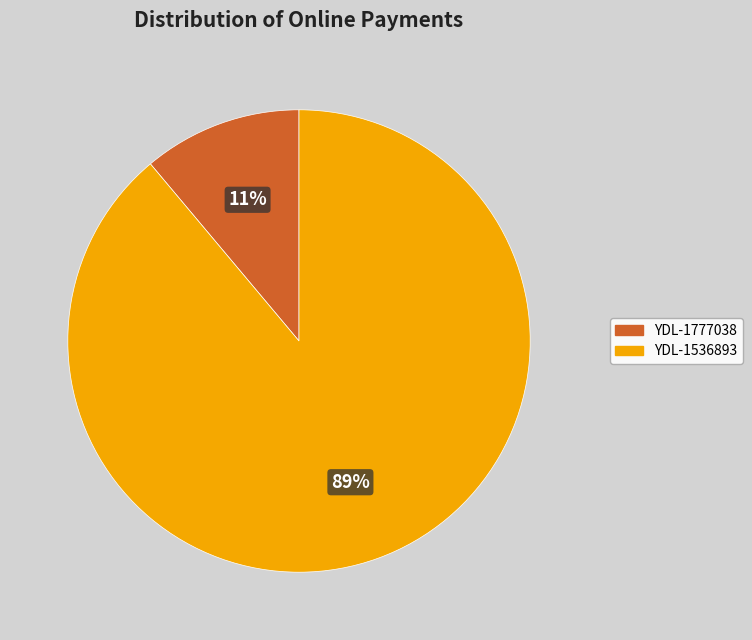

To the nearest percent, what is the combined percentage of YDL-1777038 and YDL-1536893?

100%